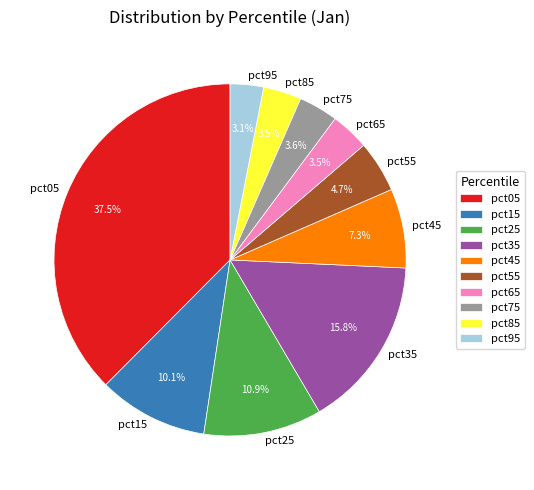

What is the largest slice in the pie chart?

pct05